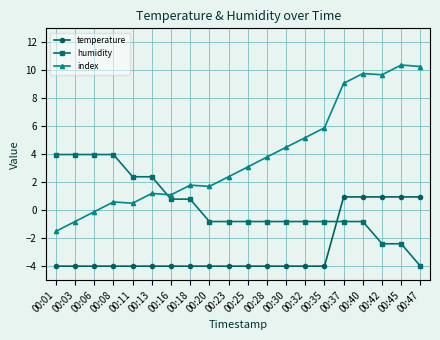

True or false: humidity has a value of 3.2 at 00:11.

False